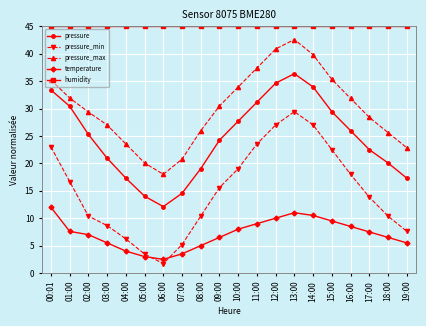

At which label does pressure_max reach its peak?

13:00